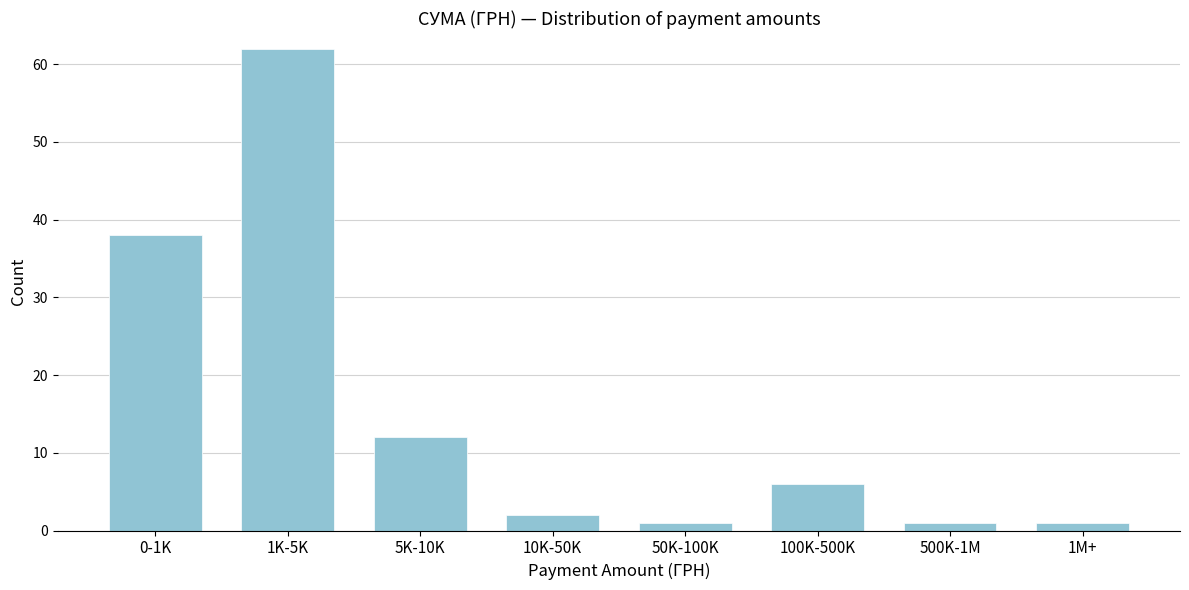

Reading left to right, list all the values displayed in this chart.

38	62	12	2	1	6	1	1